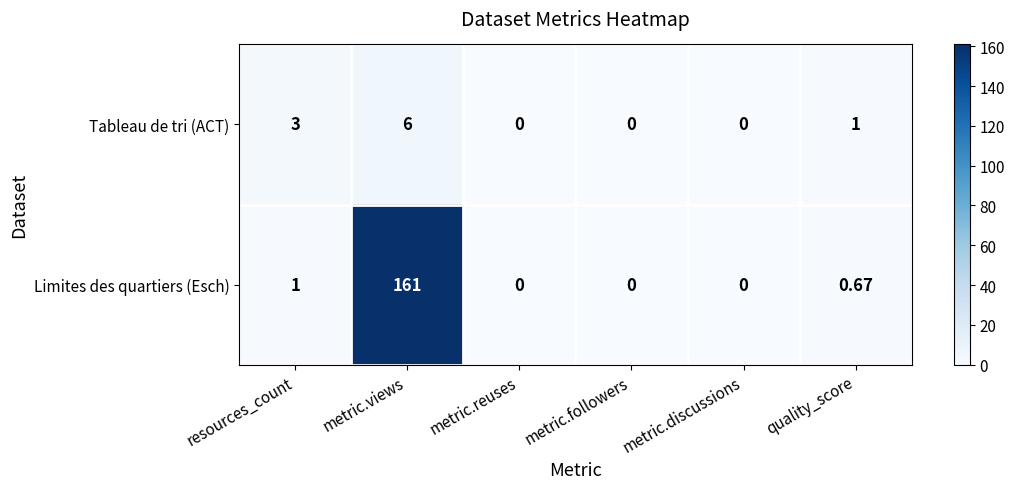

Where does the Tableau de tri (ACT) series first go above 1?

resources_count